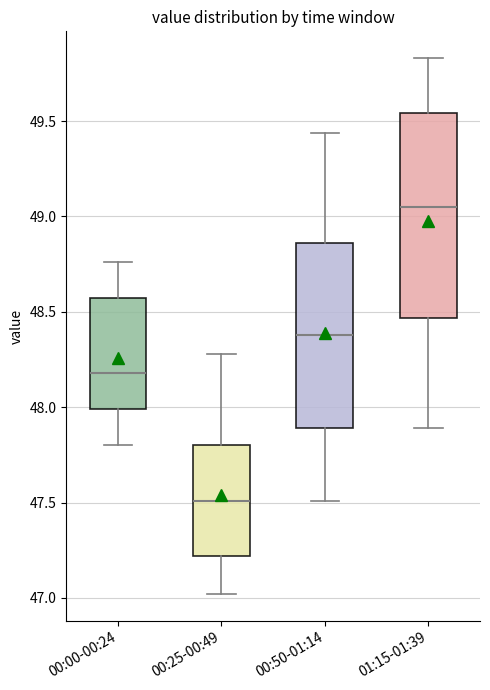

Which box's median line is the highest?

01:15-01:39